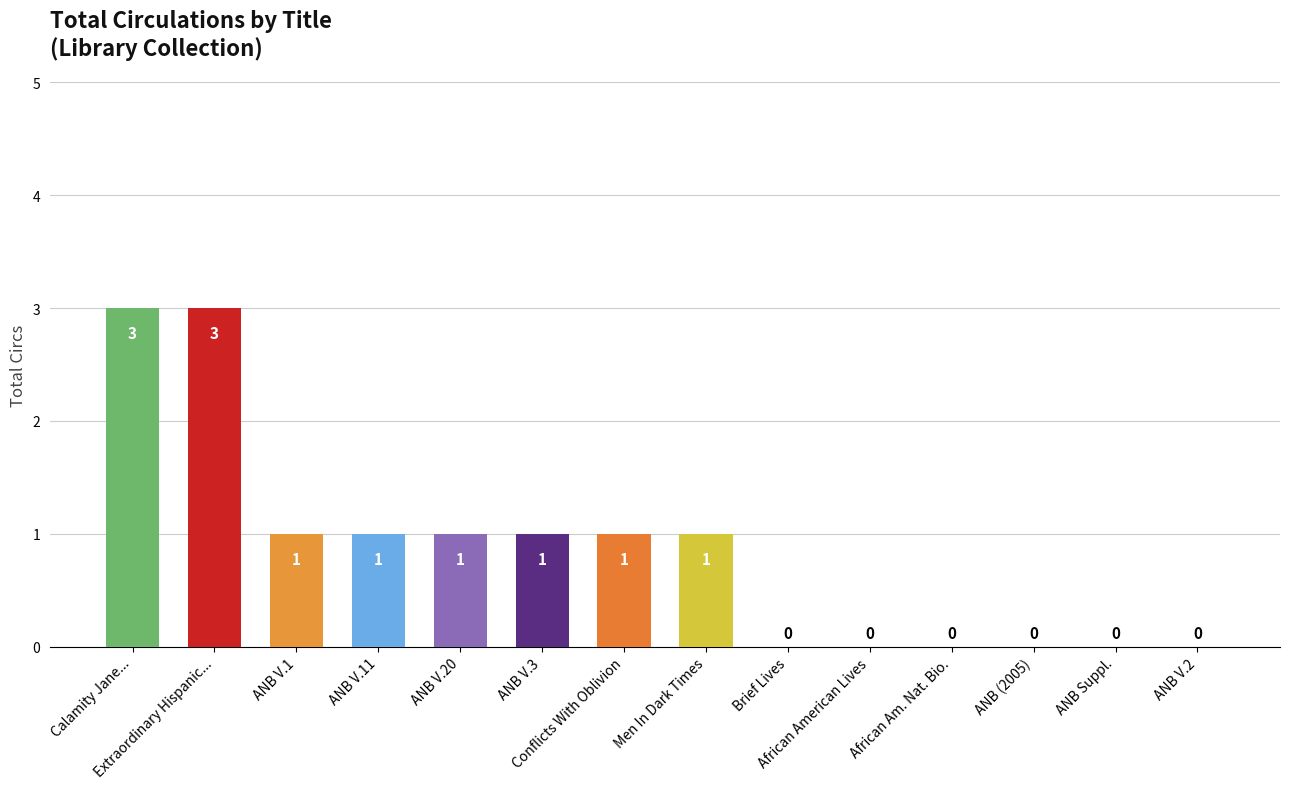

What is the sum of all values?

12